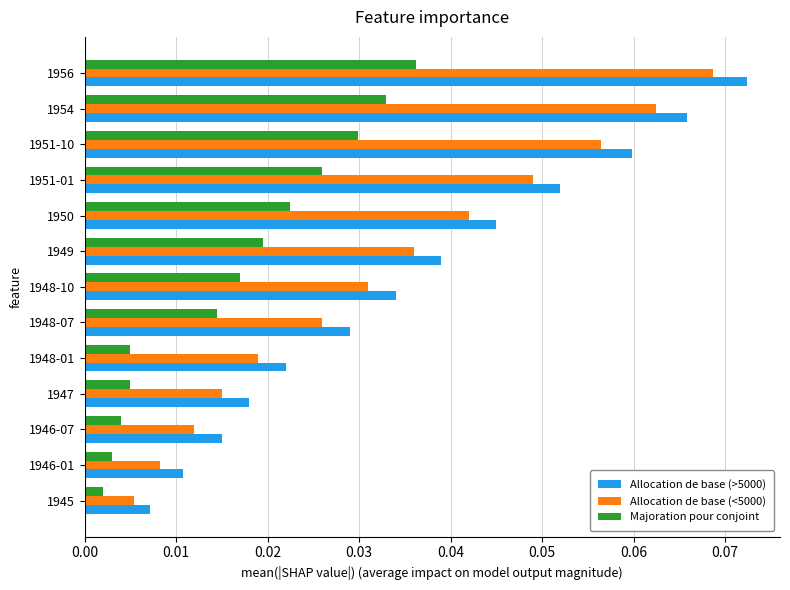

What is the sum of all Majoration pour conjoint values?

0.2